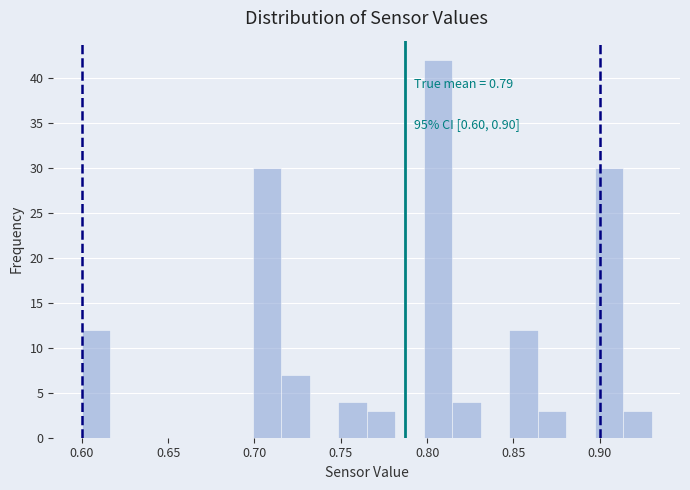

Read against the x-axis, roughly where is the centre of the tallest bar?

0.805